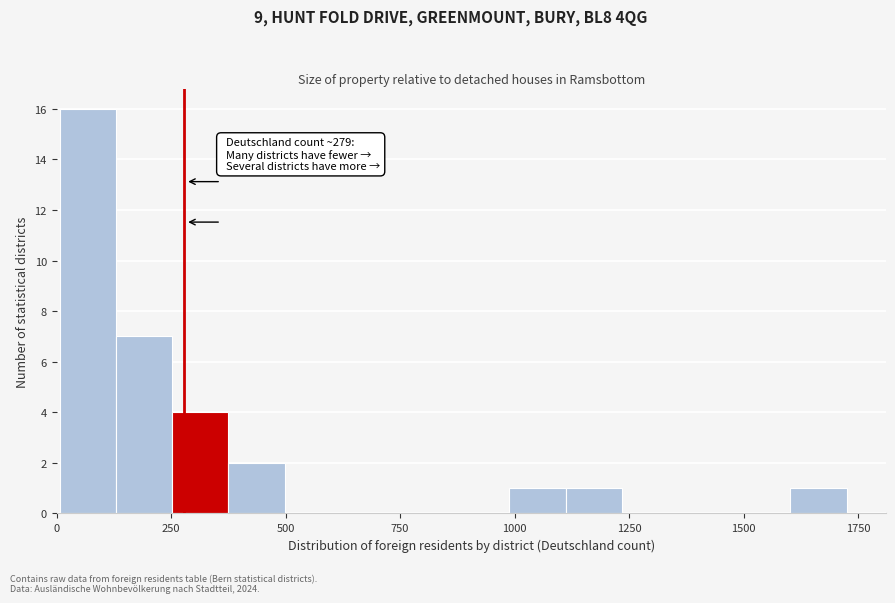

Read against the x-axis, roughly where is the centre of the tallest bar?

50